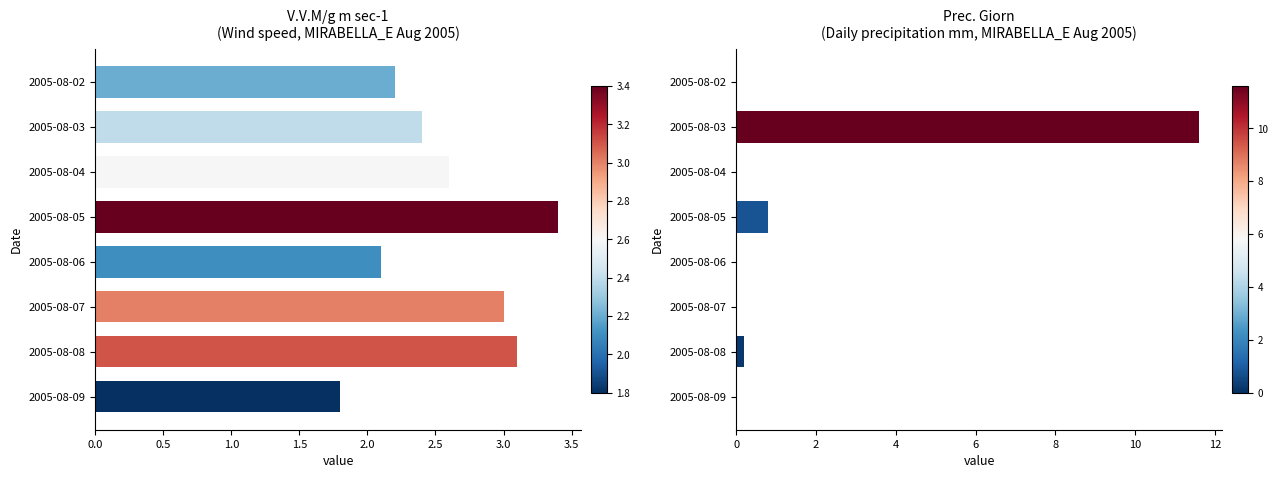

What is the sum of all V.V.M/g m sec-1 values?

20.6